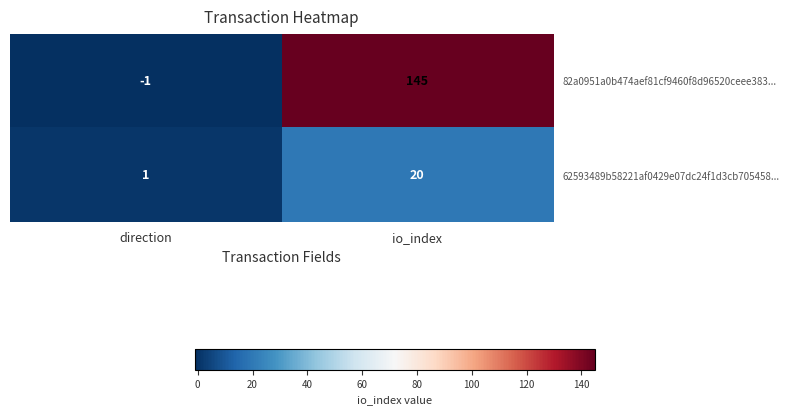

True or false: 82a0951a0b474aef81cf9460f8d96520ceee383... has a value of 47 at io_index.

False